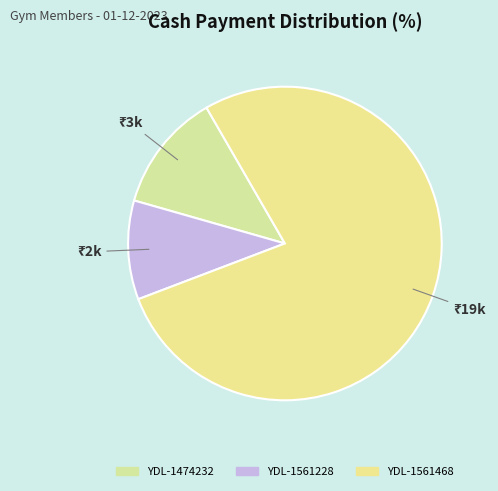

Between YDL-1474232 and YDL-1561468, which is larger?

YDL-1561468